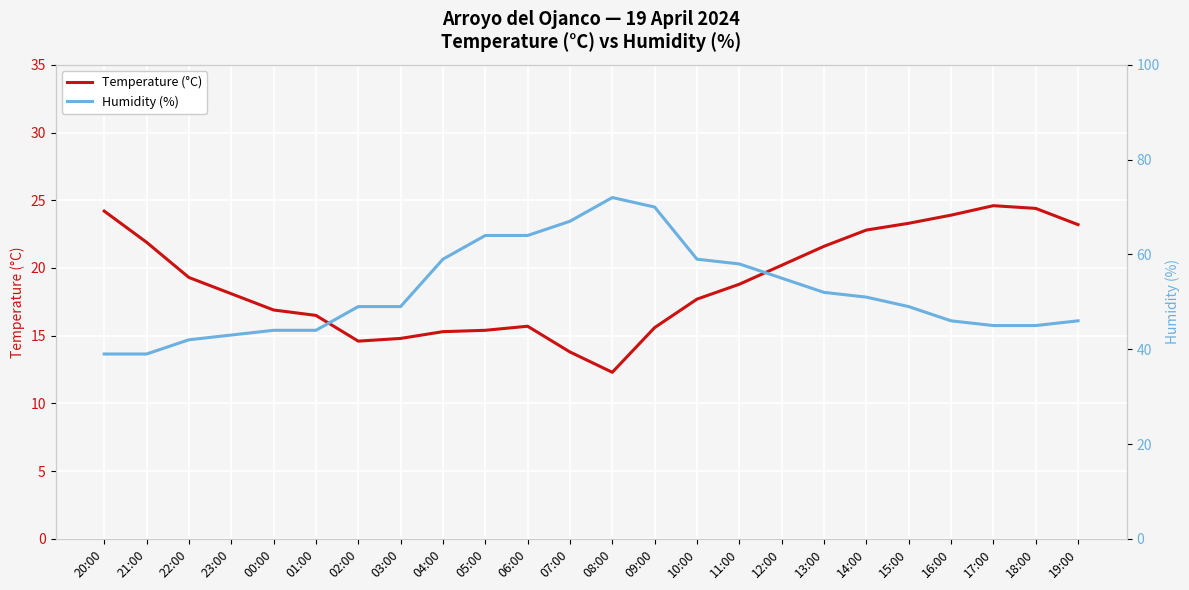

At which category is the sum across all series the highest?

09:00